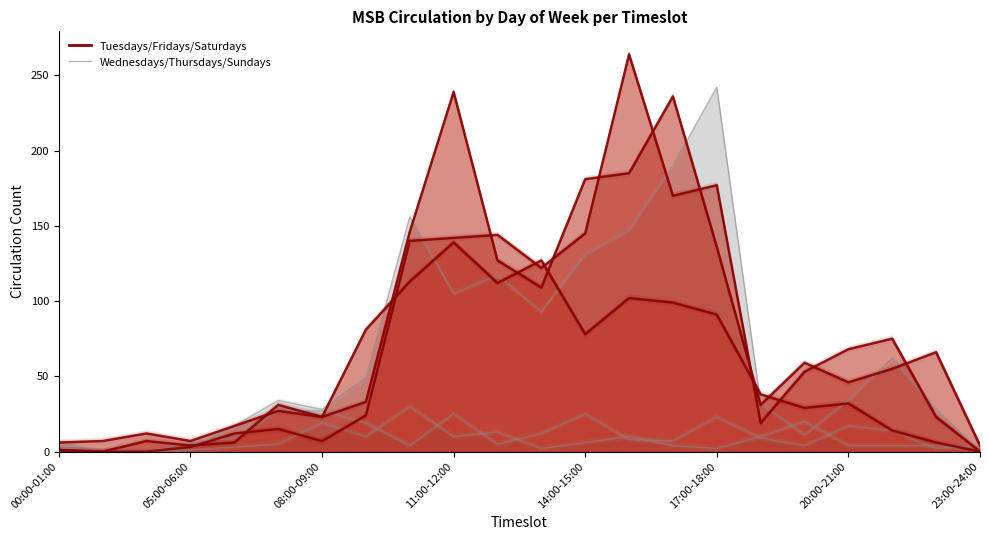

How many values in Saturdays are above zero?

20